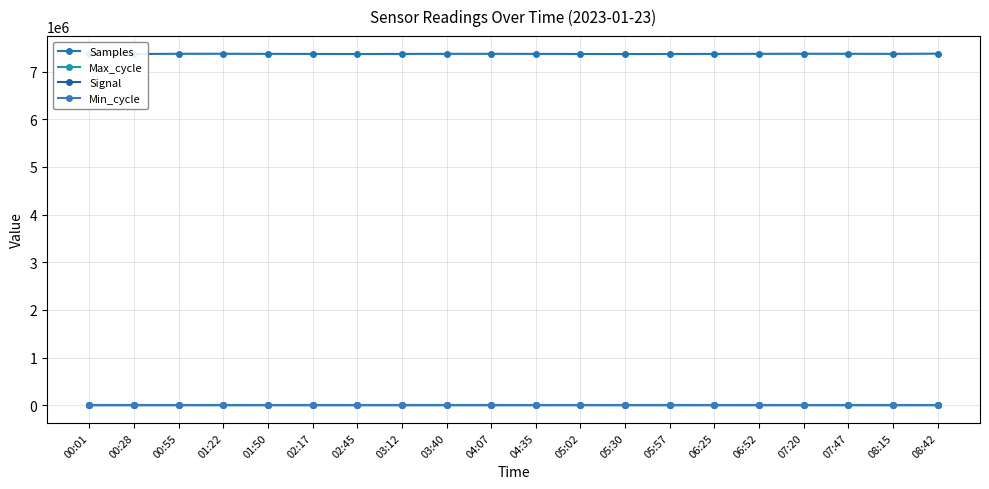

Is it true that Max_cycle equals 651 at 08:42?

False